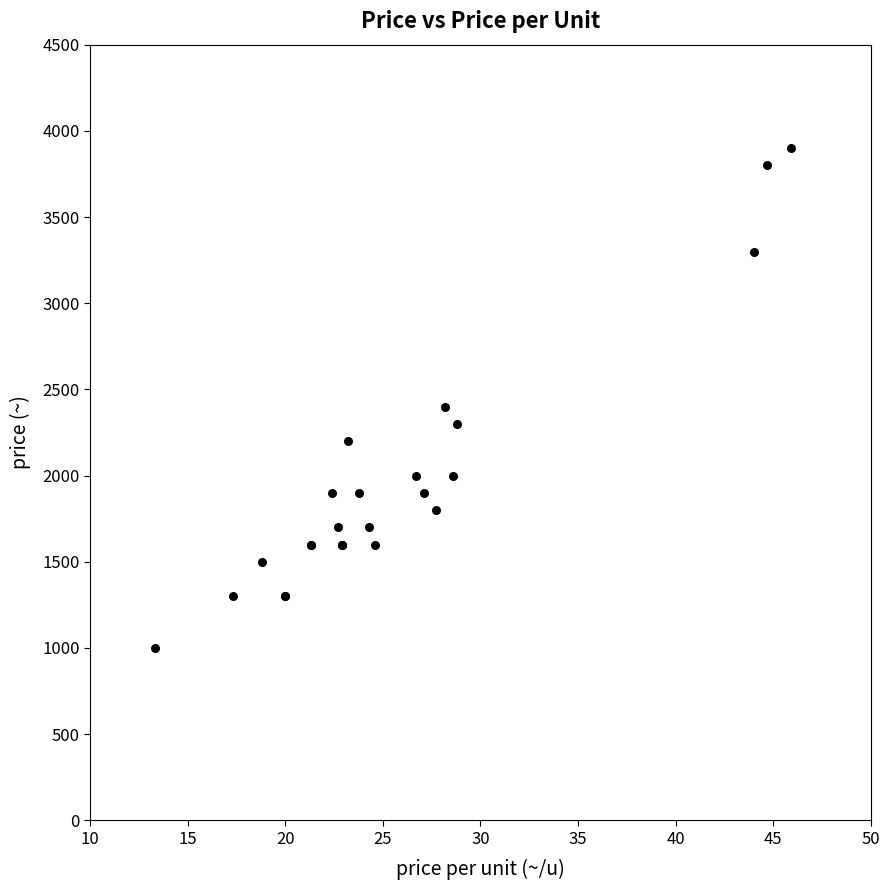

What Y value in the scatter plot is closest to 2450?

2400